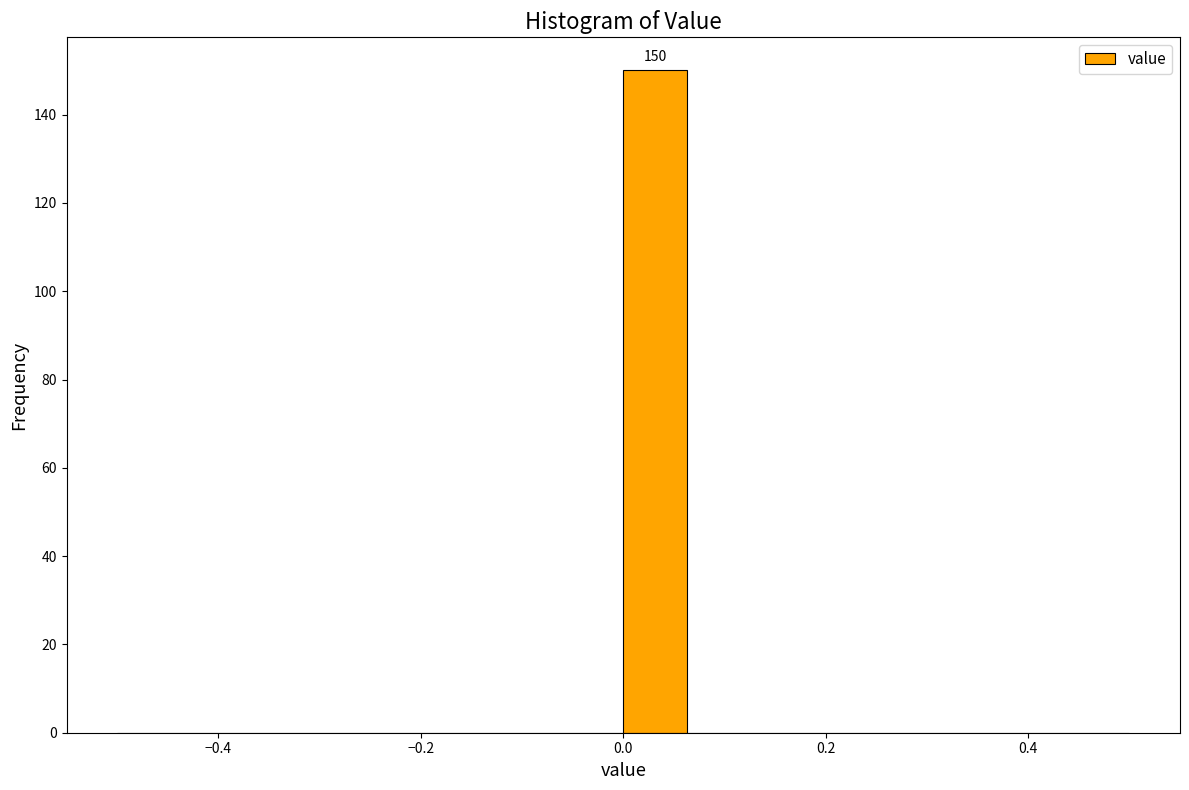

Read against the x-axis, roughly where is the centre of the tallest bar?

0.04